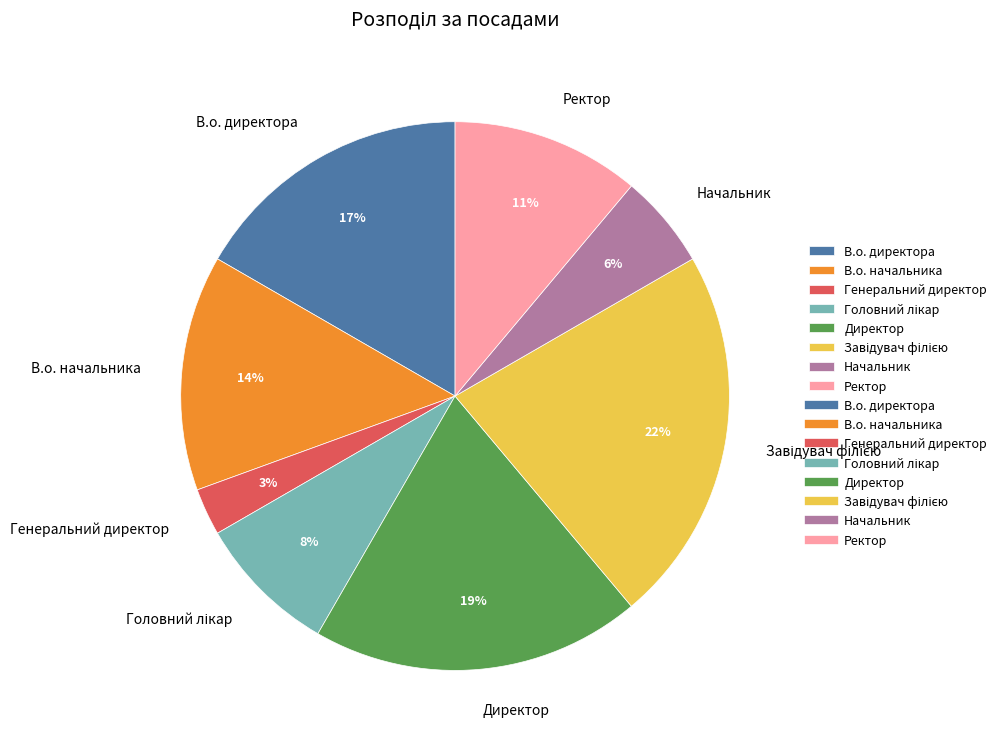

True or false: В.о. начальника accounts for 14% of the total.

True